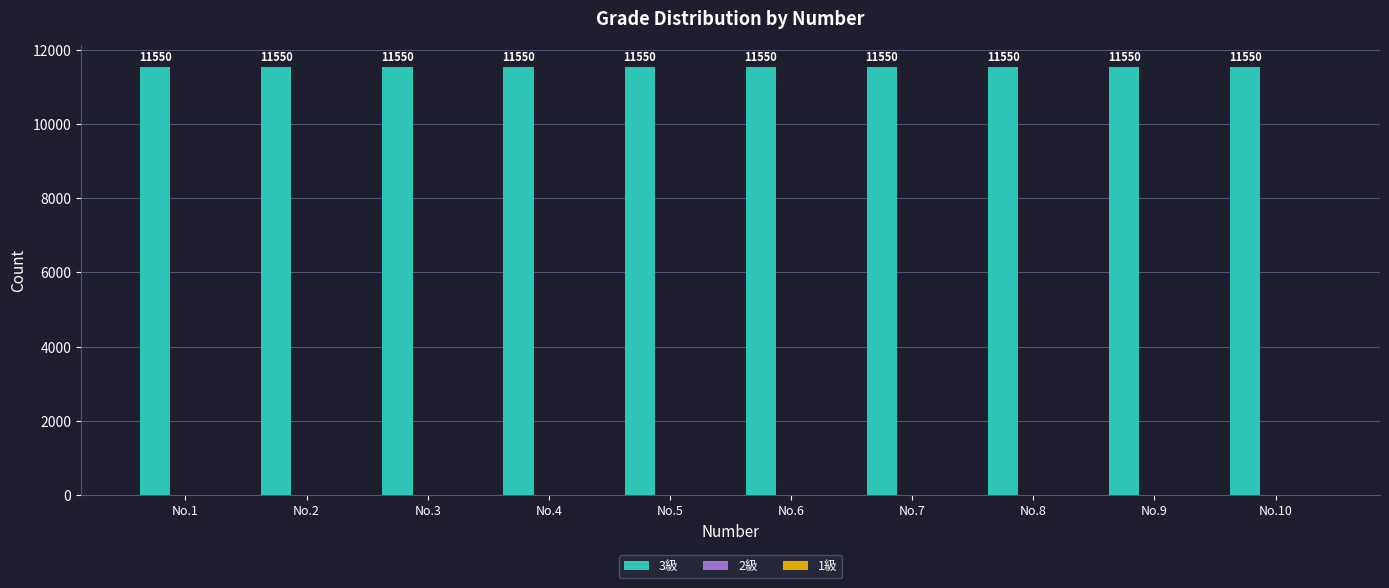

What is the greatest value displayed?

11550